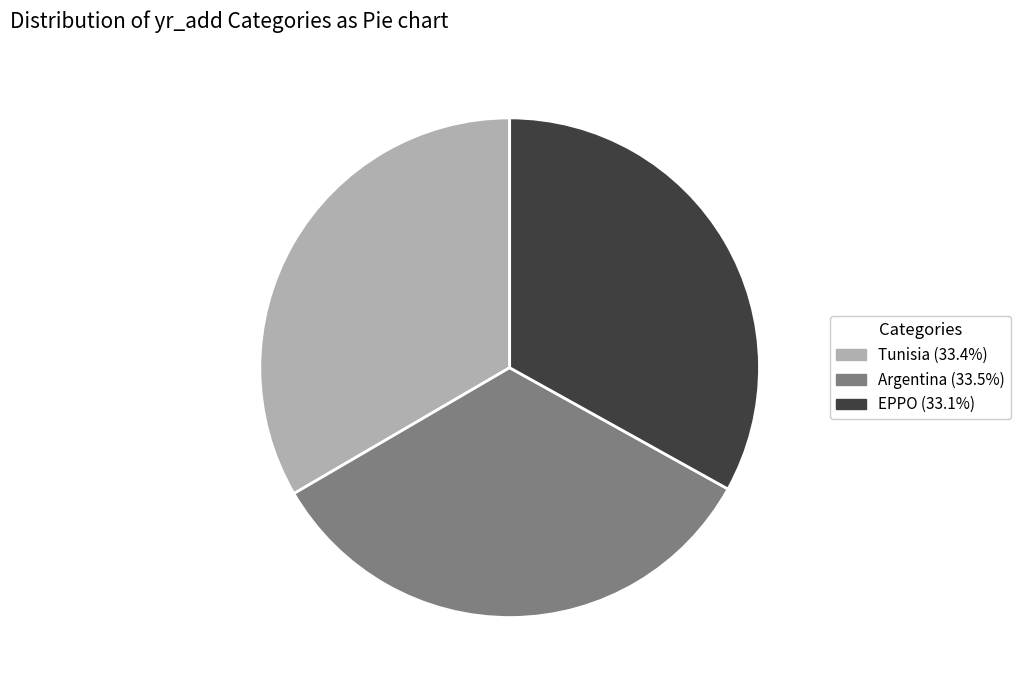

Combined, do Tunisia and Argentina account for over 50%?

Yes